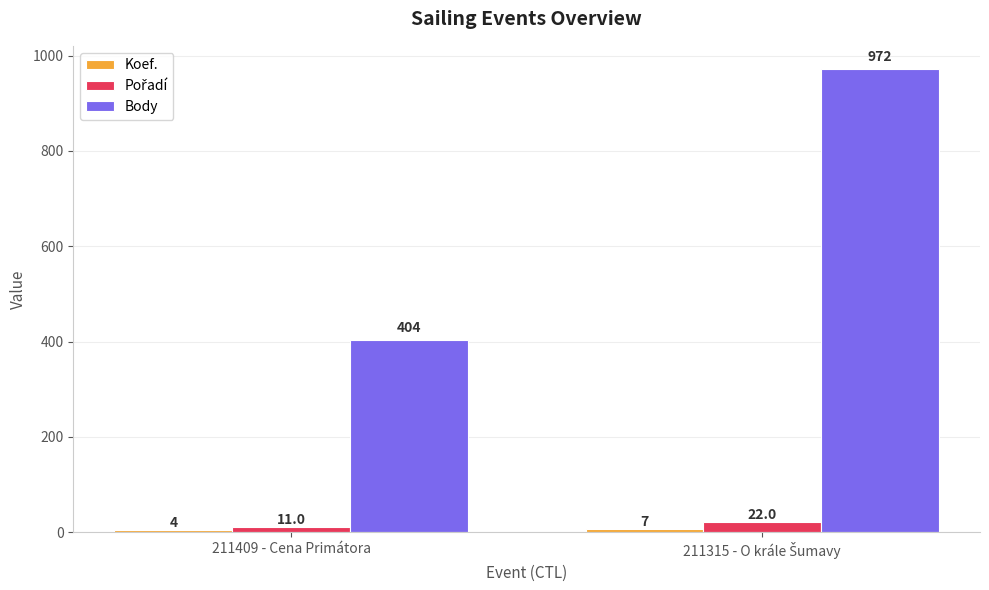

Which label corresponds to the smallest value in the chart?

211409 - Cena Primátora